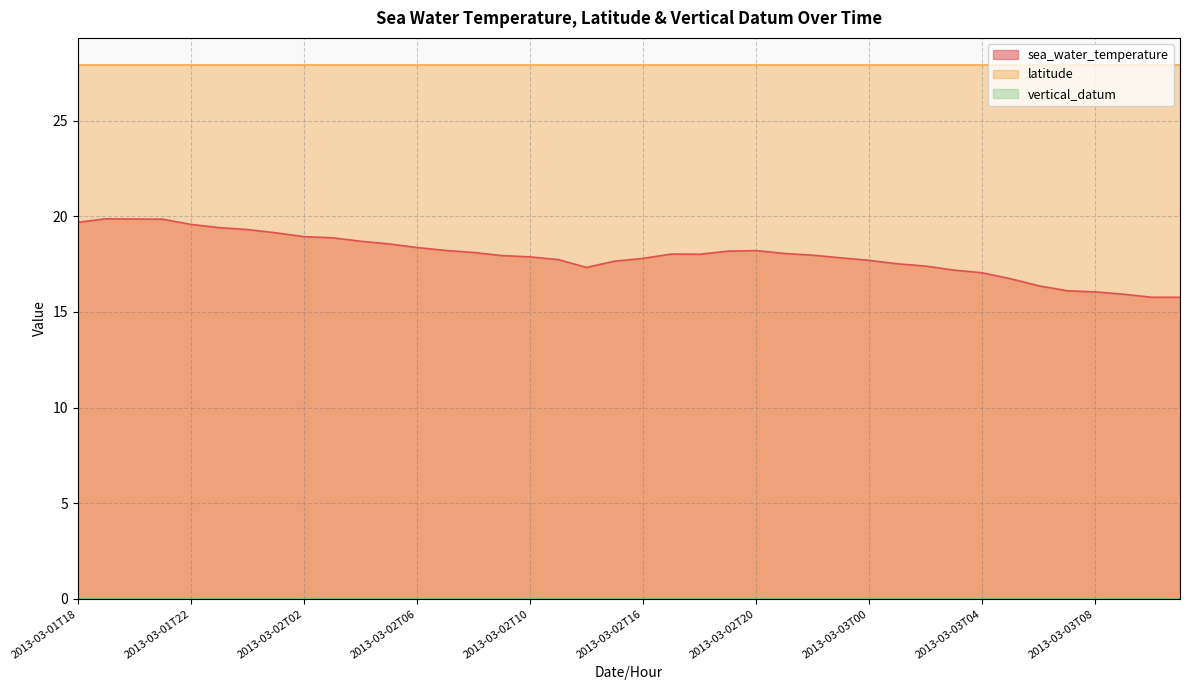

Reading right to left, what are all the values shown in this chart?

sea_water_temperature: 15.8	15.8	15.9	16.1	16.1	16.4	16.7	17.1	17.2	17.4	17.5	17.7	17.8	18.0	18.1	18.2	18.2	18.0	18.0	17.8	17.7	17.3	17.7	17.9	17.9	18.1	18.2	18.4	18.6	18.7	18.9	18.9	19.1	19.3	19.4	19.6	19.9	19.9	19.9	19.7
latitude: 27.9	27.9	27.9	27.9	27.9	27.9	27.9	27.9	27.9	27.9	27.9	27.9	27.9	27.9	27.9	27.9	27.9	27.9	27.9	27.9	27.9	27.9	27.9	27.9	27.9	27.9	27.9	27.9	27.9	27.9	27.9	27.9	27.9	27.9	27.9	27.9	27.9	27.9	27.9	27.9
vertical_datum: 0.0	0.0	0.0	0.0	0.0	0.0	0.0	0.0	0.0	0.0	0.0	0.0	0.0	0.0	0.0	0.0	0.0	0.0	0.0	0.0	0.0	0.0	0.0	0.0	0.0	0.0	0.0	0.0	0.0	0.0	0.0	0.0	0.0	0.0	0.0	0.0	0.0	0.0	0.0	0.0